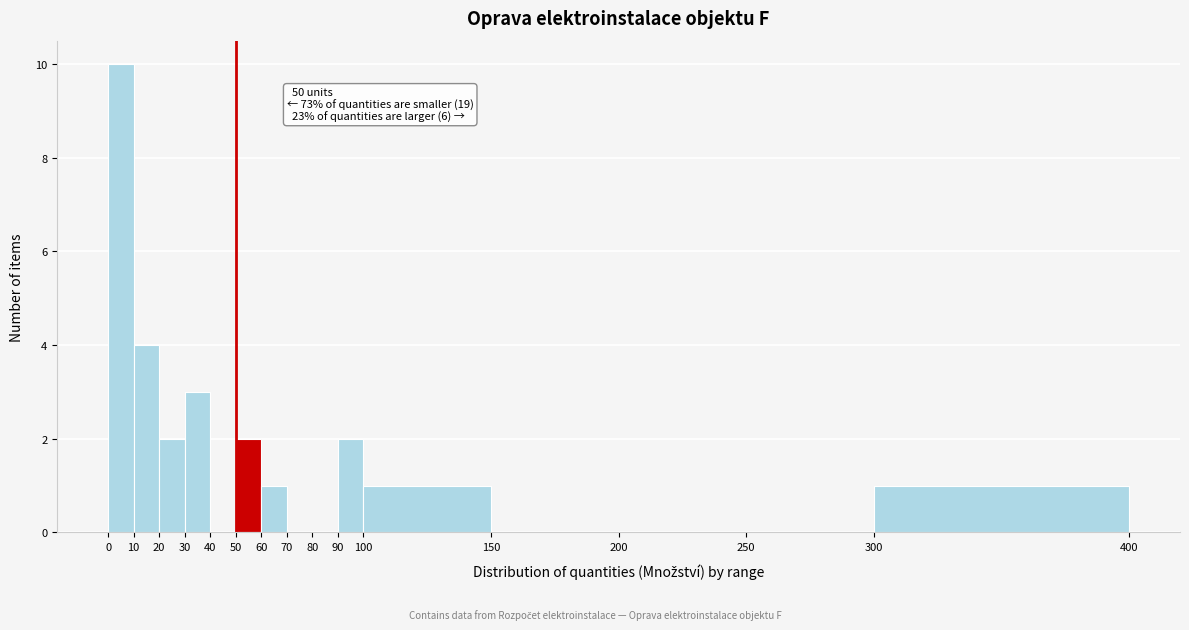

Over which range of the x-axis is the bar tallest?

0 to 10